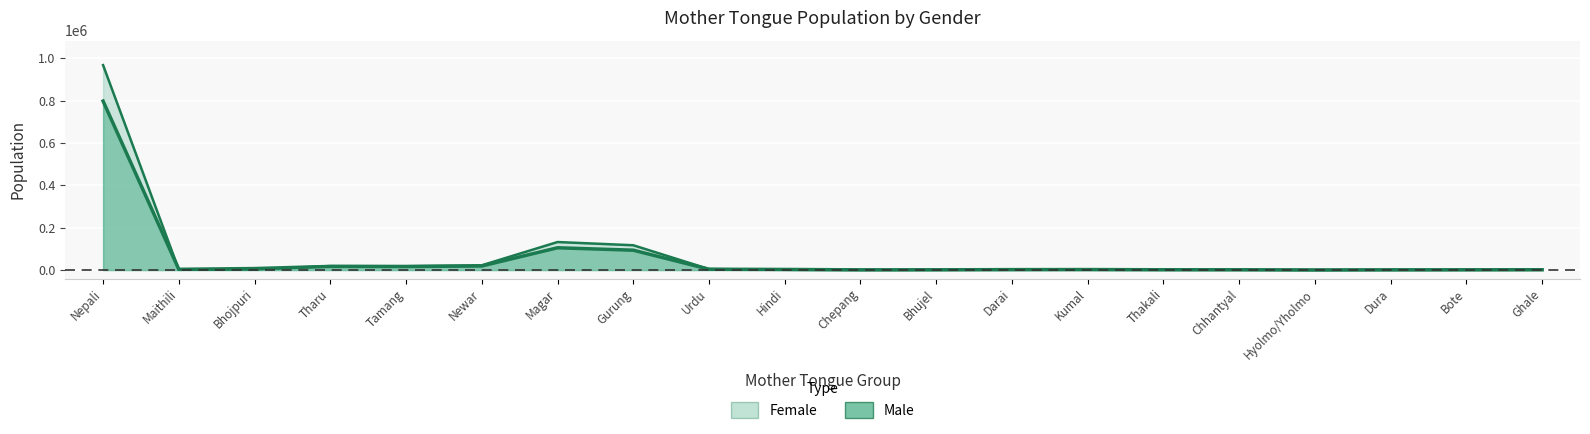

What is the difference between the second highest and second lowest values in the Male series?

104381